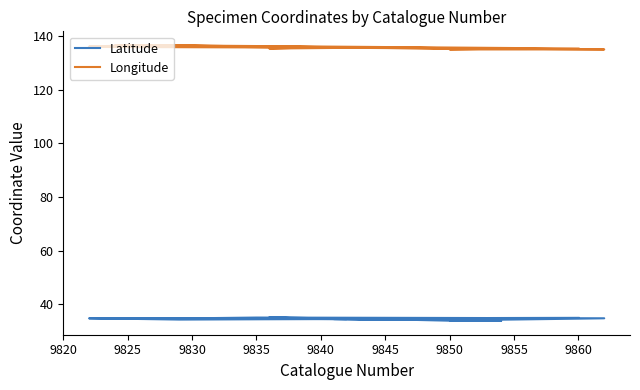

How many categories are shown in the chart?

20